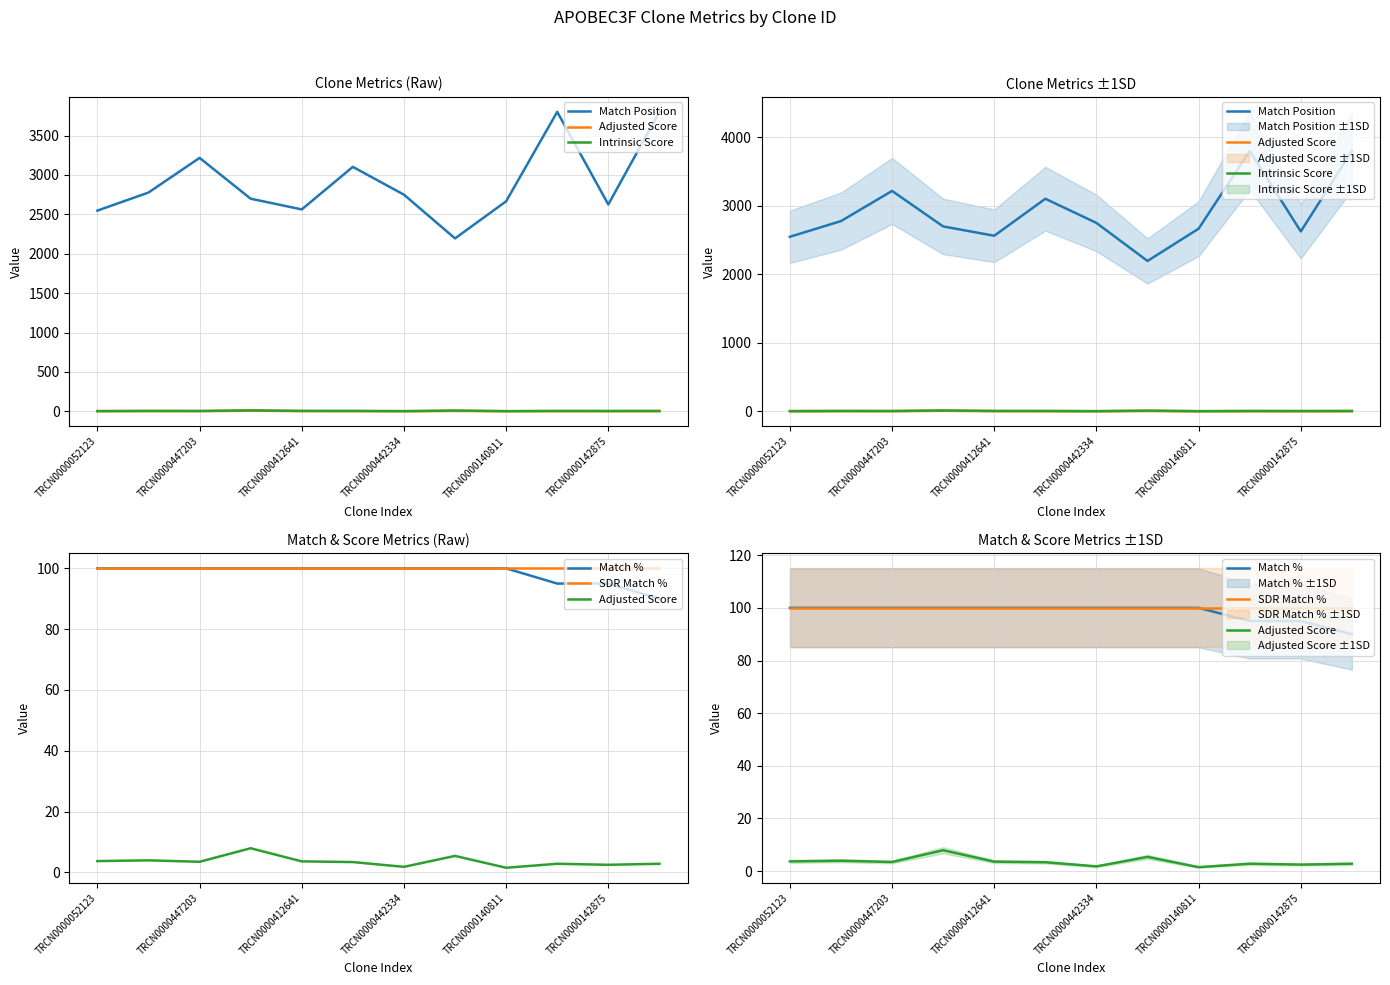

What is the spread (max minus min) of values at TRCN0000442334?

2691.1